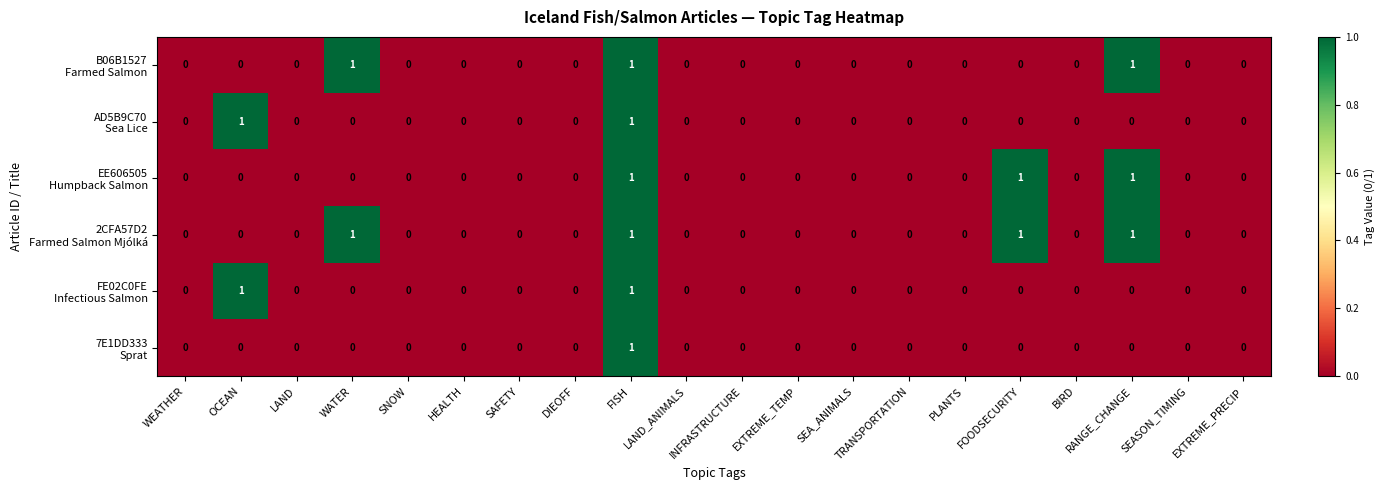

At which category is the sum across all series the highest?

FISH